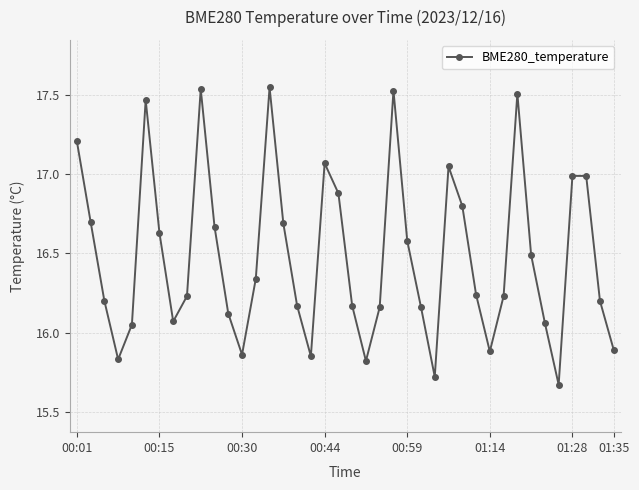

How many points are lower than both their immediate neighbors (excluding endpoints)?

8